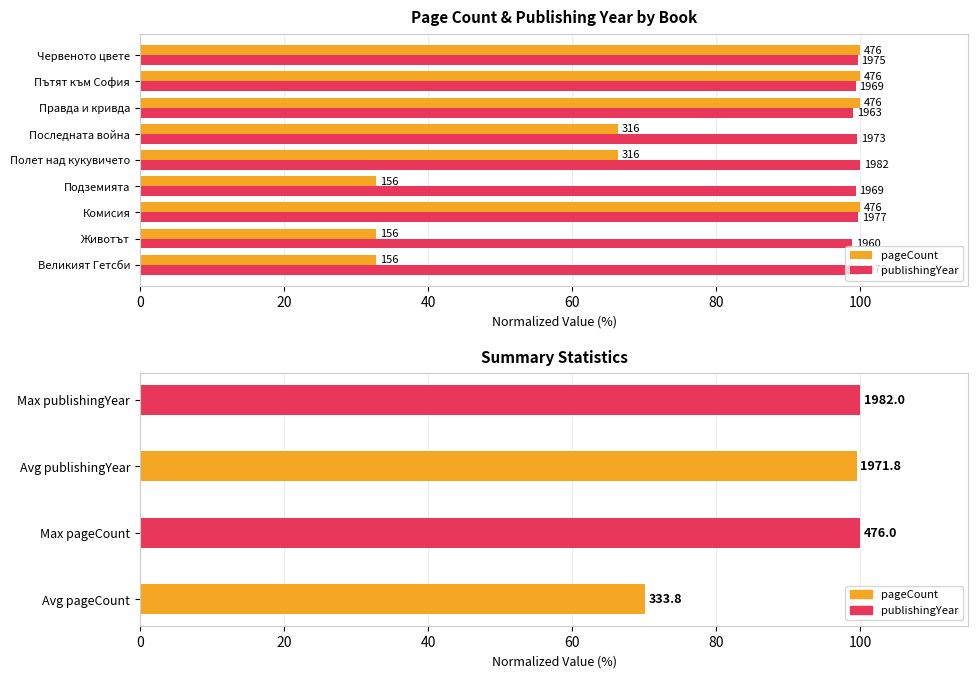

Reading left to right, list all the values displayed in this chart.

pageCount: 32.8	32.8	100.0	32.8	66.4	66.4	100.0	100.0	100.0
publishingYear: 99.8	98.9	99.7	99.3	100.0	99.5	99.0	99.3	99.6